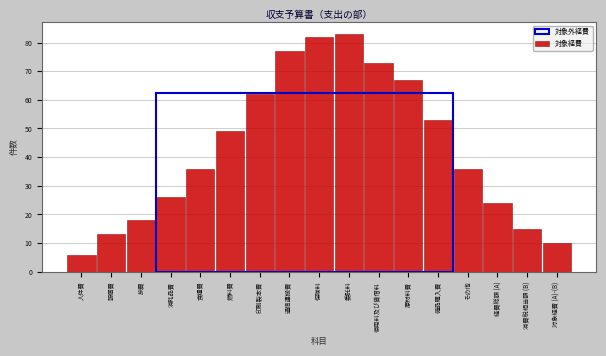

Reading right to left, what are all the values shown in this chart?

対象経費 (A)-(B)=10	消費税相当額 (B)=15	経費総額 (A)=24	その他=36	備品購入費=53	原材料費=67	使用料及び賃借料=73	委託料=83	保険料=82	通信運搬費=77	印刷製本費=62	燃料費=49	食糧費=36	消耗品費=26	旅費=18	報償費=13	人件費=6